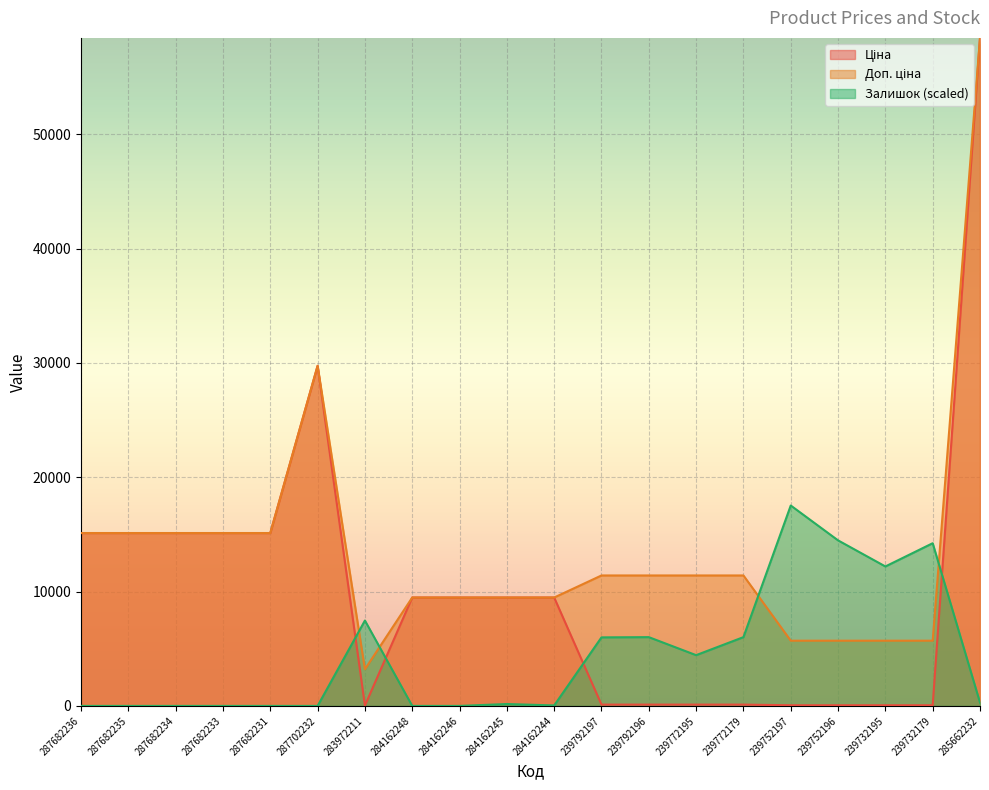

What is the label of the 16th point from the right?

287682231